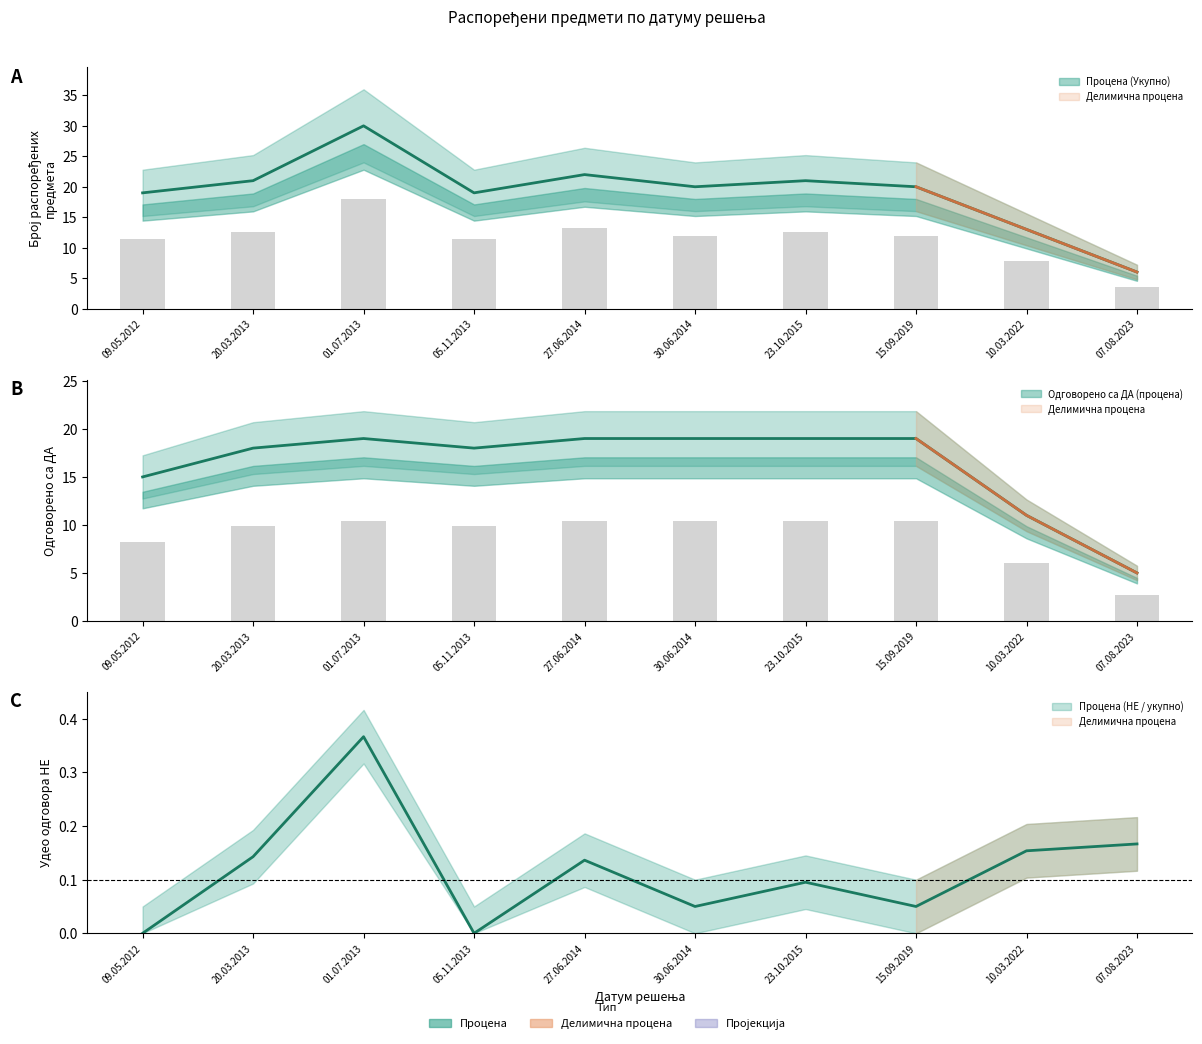

What is the label of the 10th bar from the left?

07.08.2023